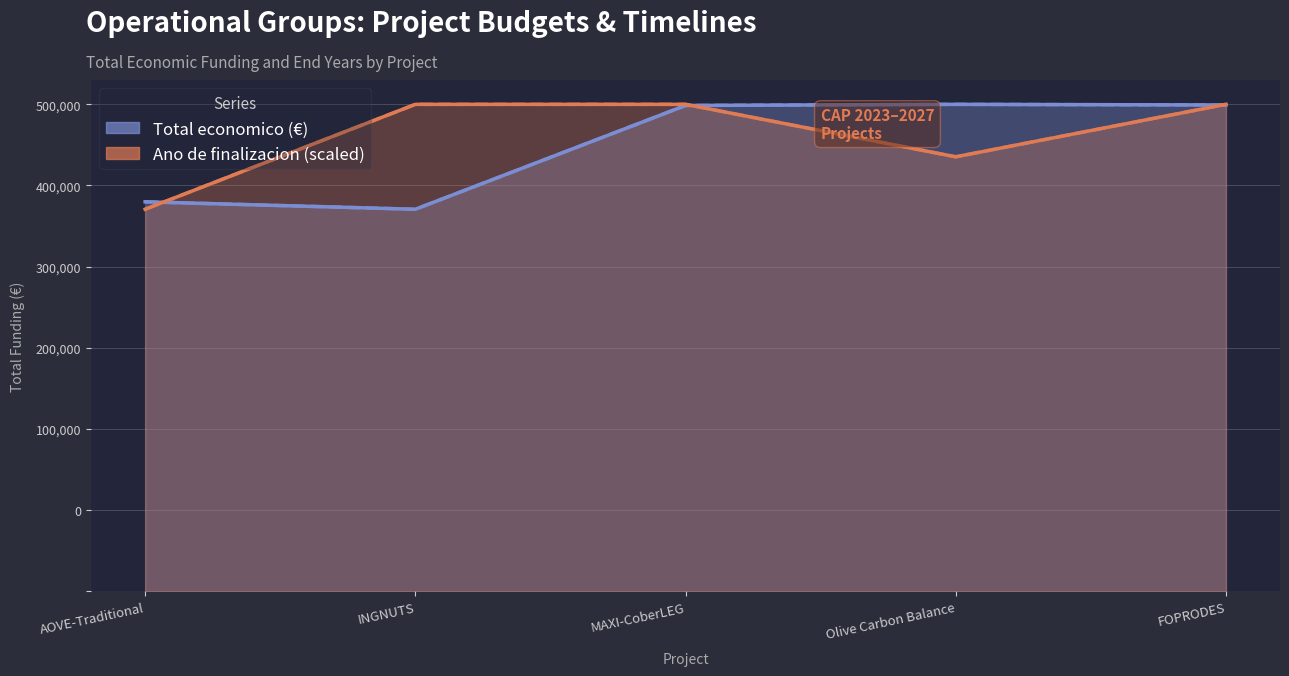

Reading left to right, what are all the values shown in this chart?

Total economico: 479882.0	470675.0	598609.0	599992.0	599211.0
Ano de finalizacion: 470675.0	599992.0	599992.0	535333.5	599992.0